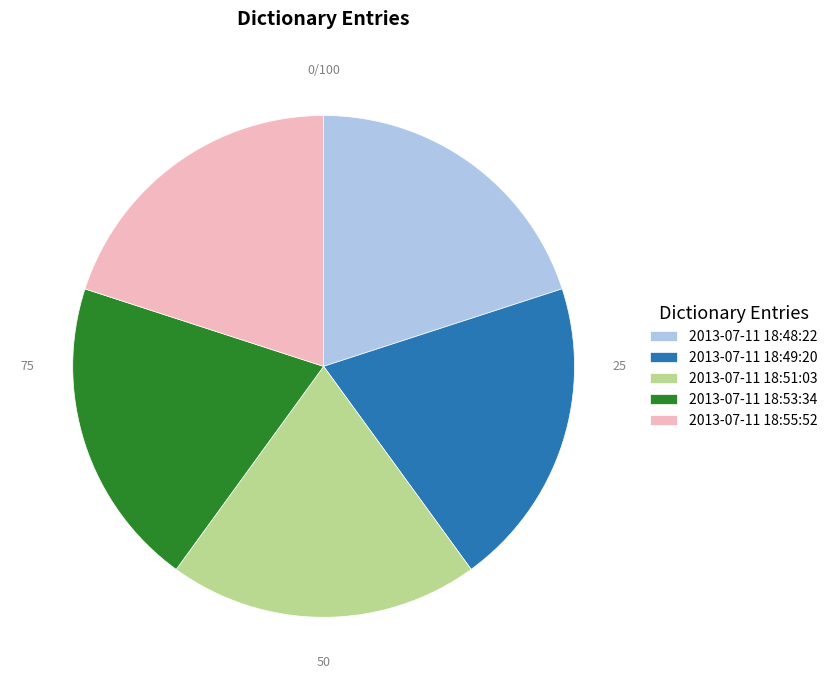

How many segments does this pie chart have?

5